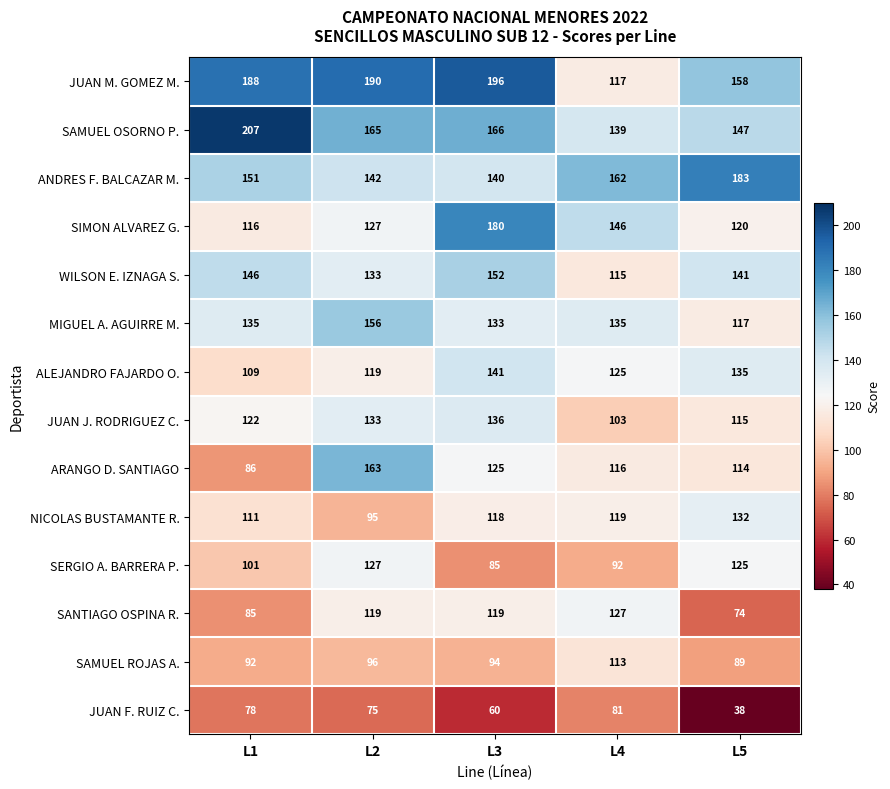

Count the ALEJANDRO FAJARDO O. values in the range 119 to 135.

3